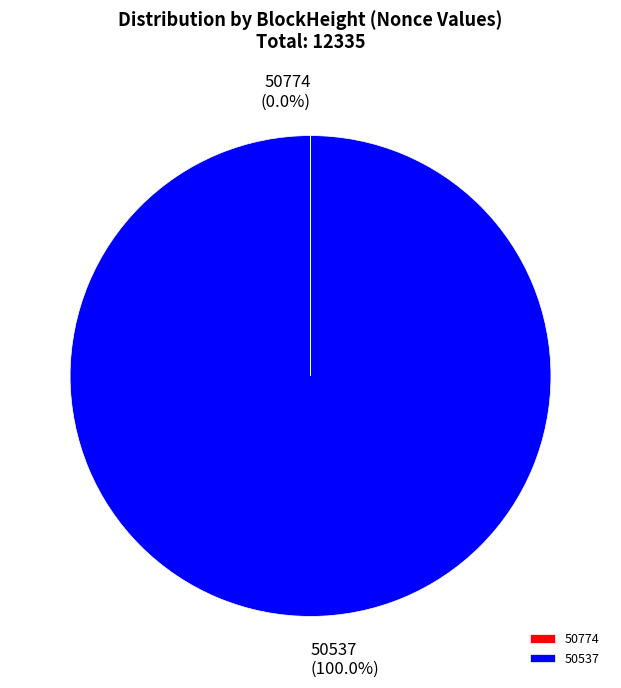

What is the majority slice?

50537